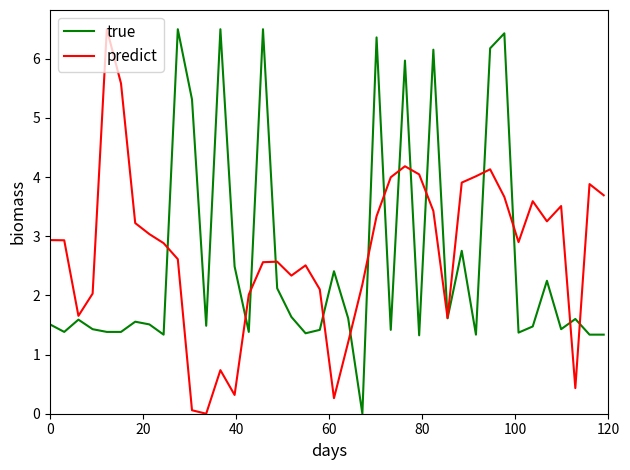

What is the highest value of the true series?

6.5